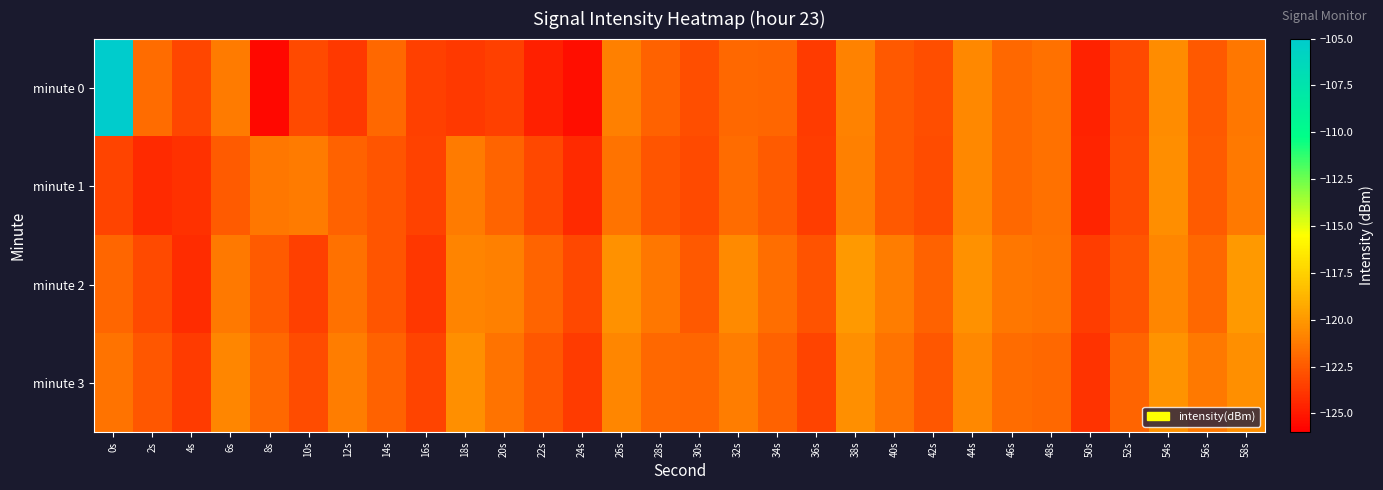

List the series in order of their peak value, lowest first.

minute 1, minute 3, minute 2, minute 0